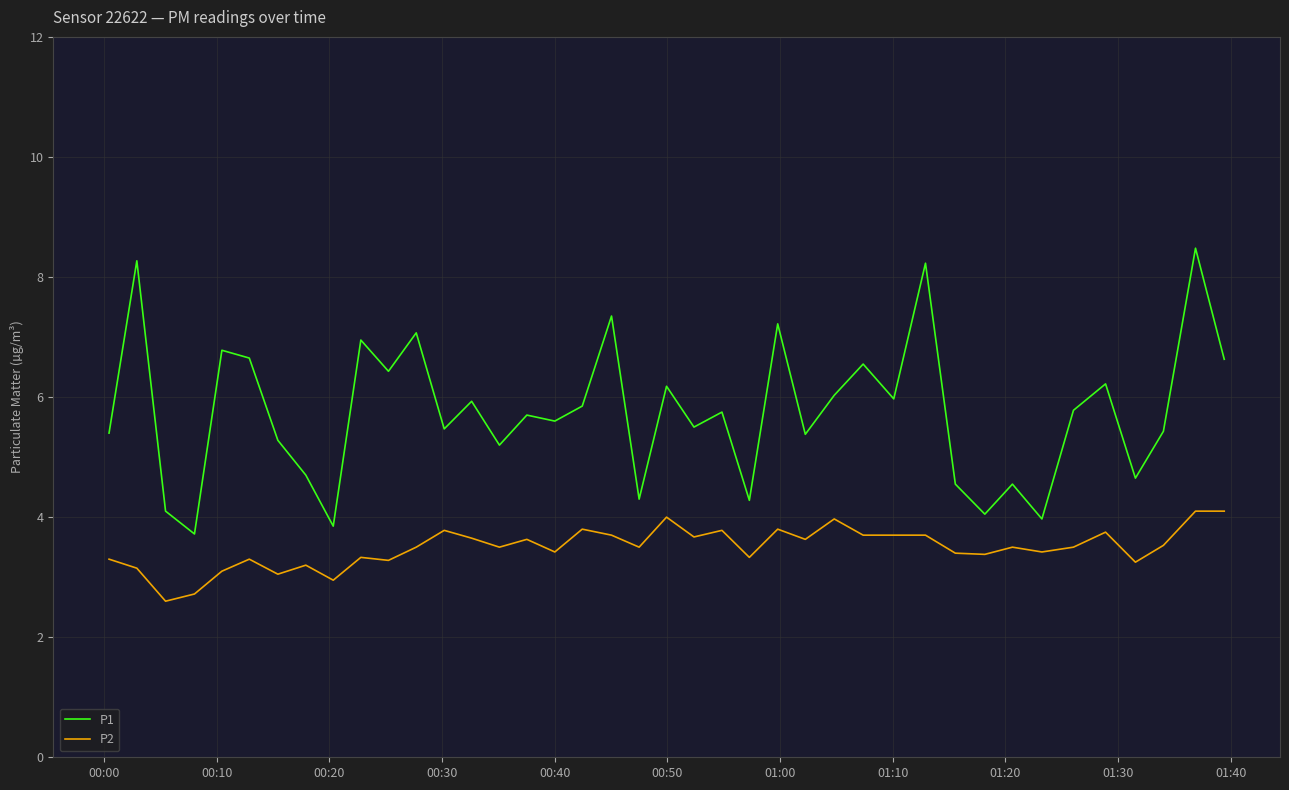

Which series has the largest total across all categories?

P1